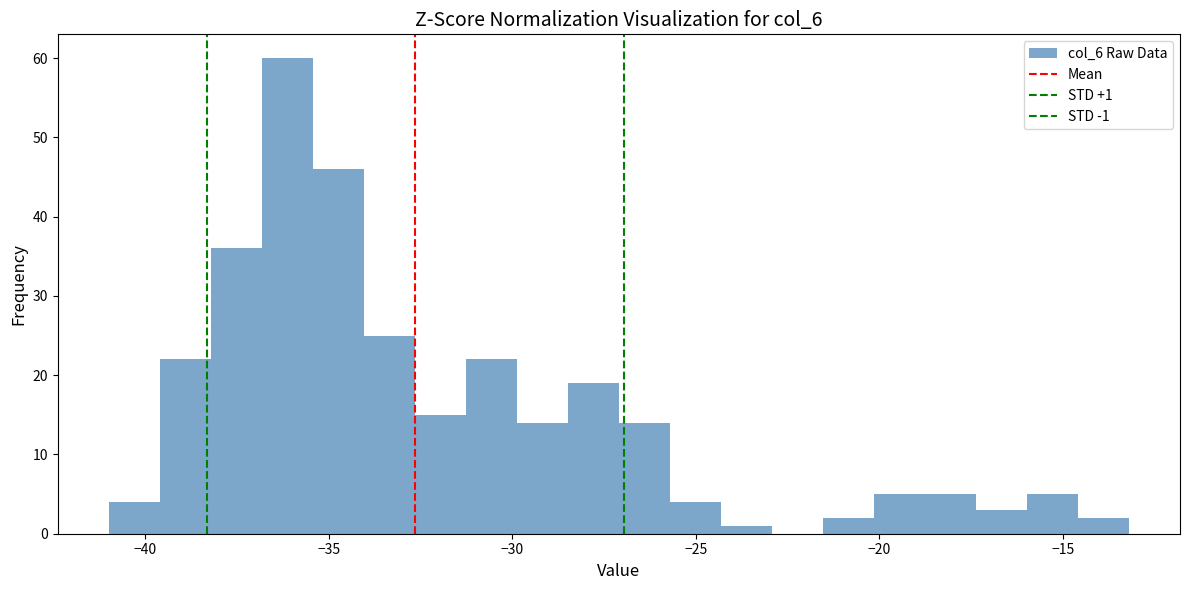

Read against the x-axis, roughly where is the centre of the tallest bar?

-36.0